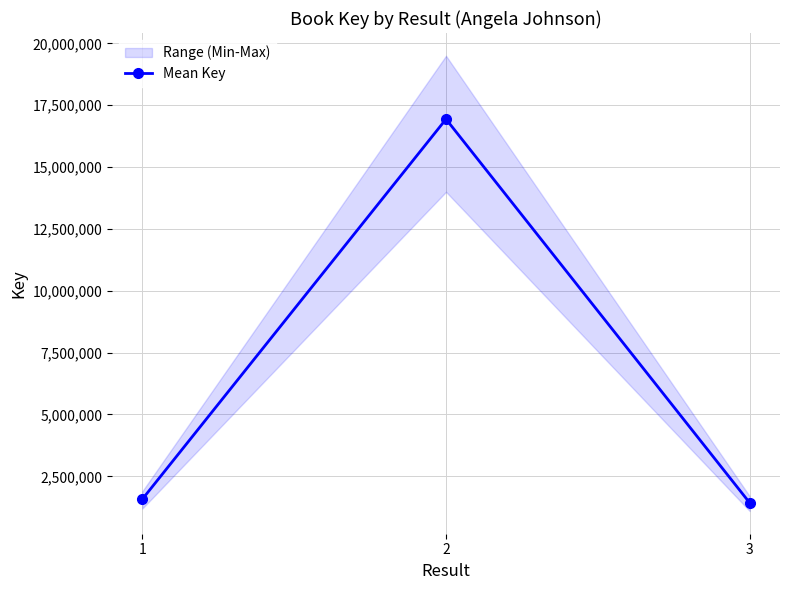

What is the difference between the maximum and minimum values?

15508042